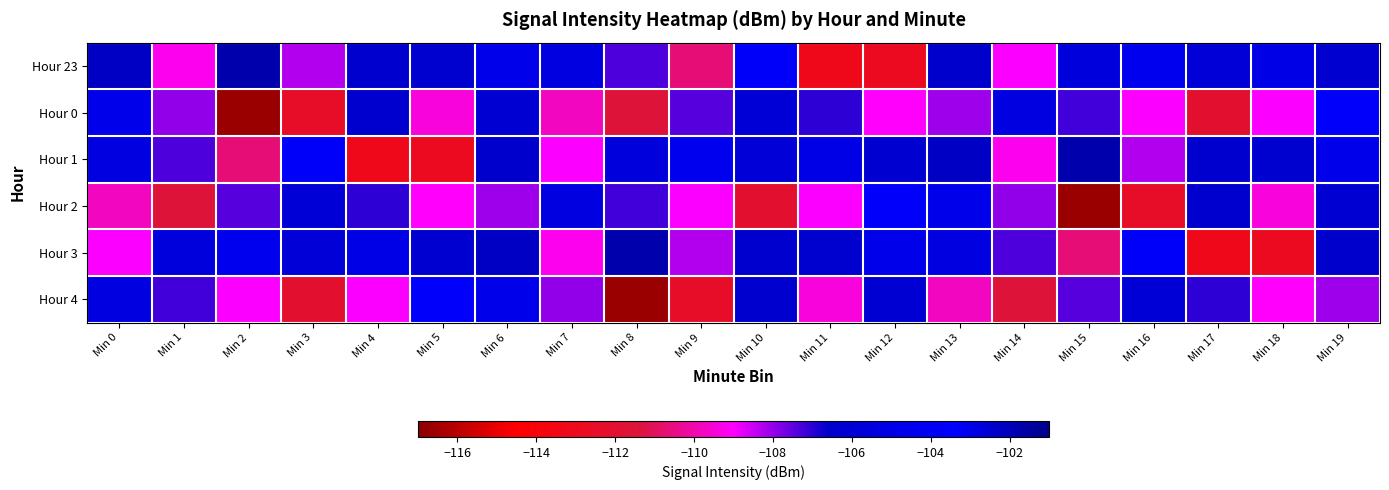

What is the minimum value shown in the chart?

-116.6